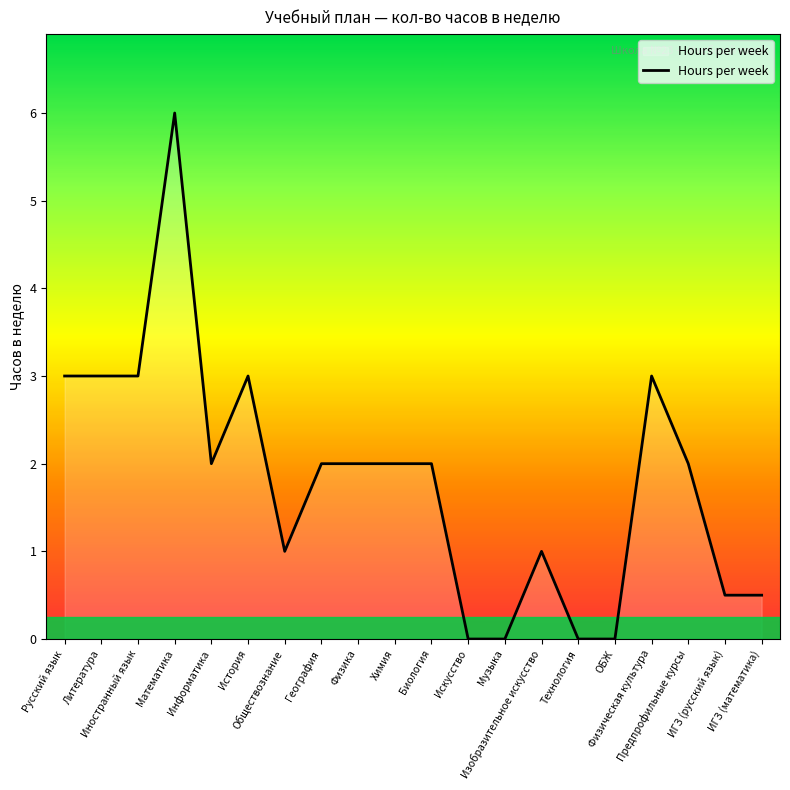

Which label corresponds to the largest value in the chart?

Математика